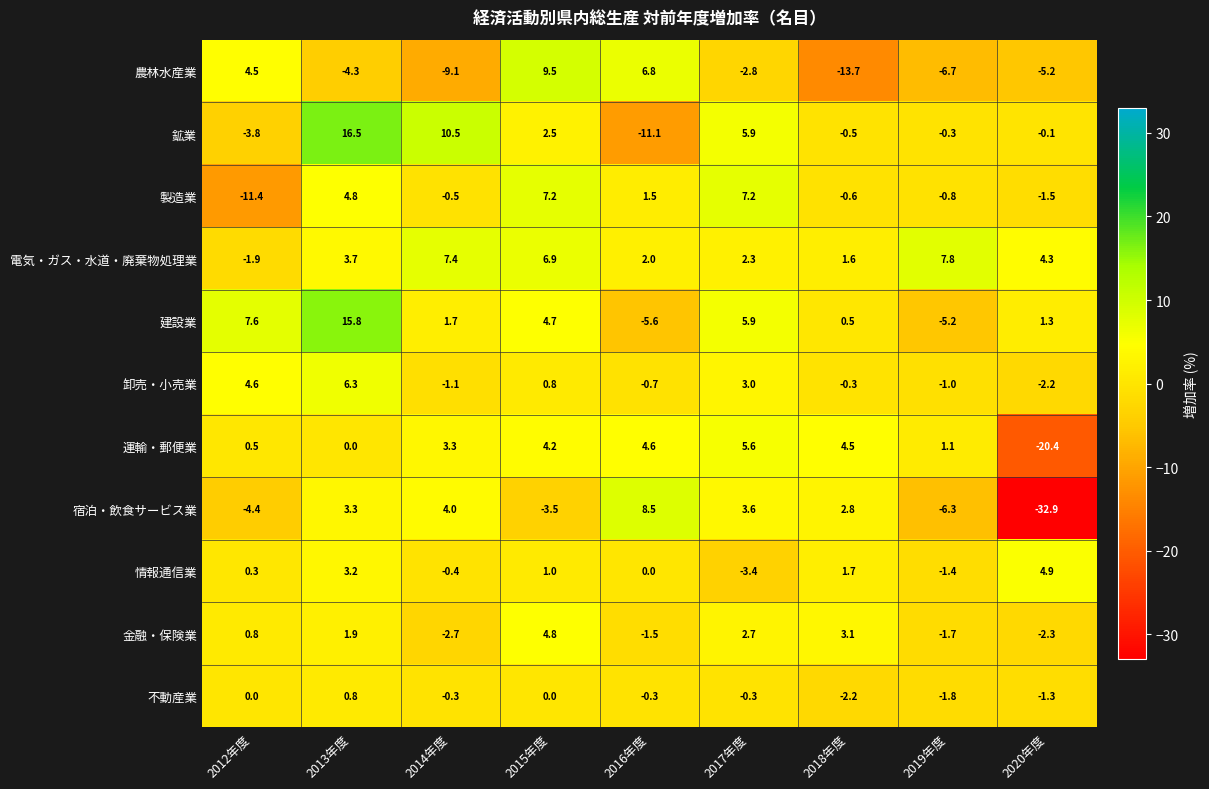

Where is 製造業 nearest to the value -2?

2020年度